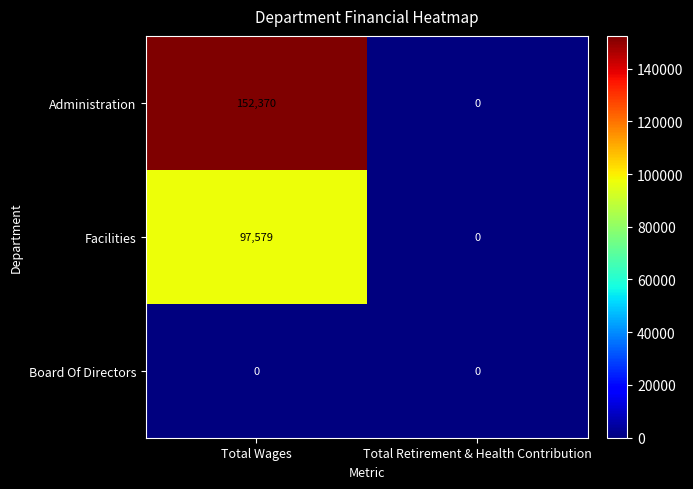

Between Total Wages and Total Retirement & Health Contribution, which series saw the biggest shift?

Administration